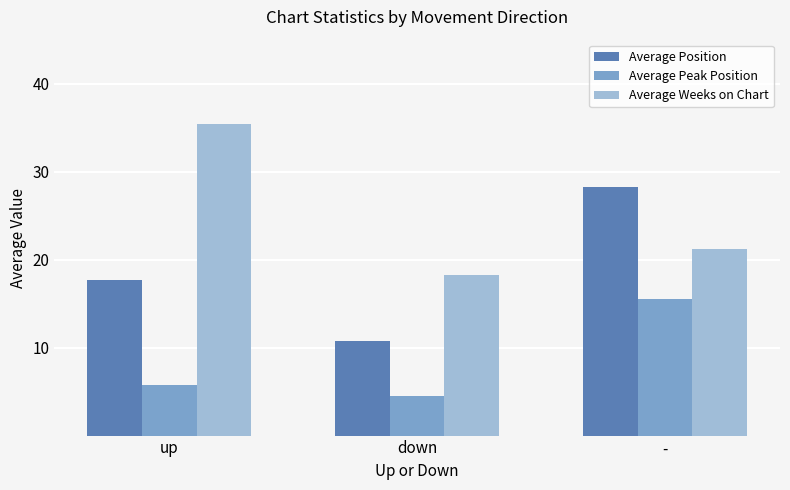

Reading left to right, transcribe all the data shown in this chart.

Average Position: up=17.7	down=10.7	-=28.2
Average Peak Position: up=5.8	down=4.5	-=15.5
Average Weeks on Chart: up=35.4	down=18.3	-=21.2